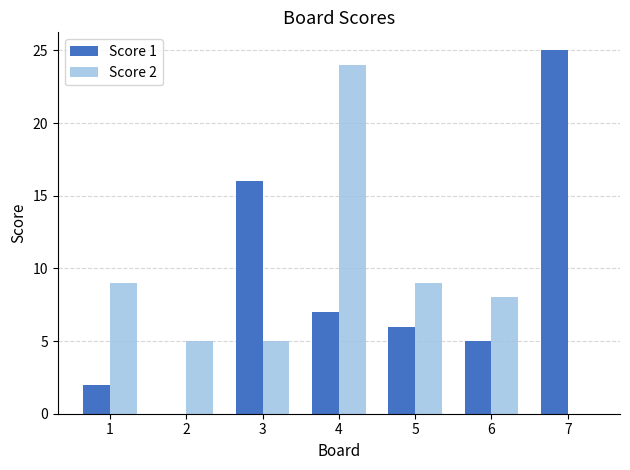

Which category has the highest value across all series?

7